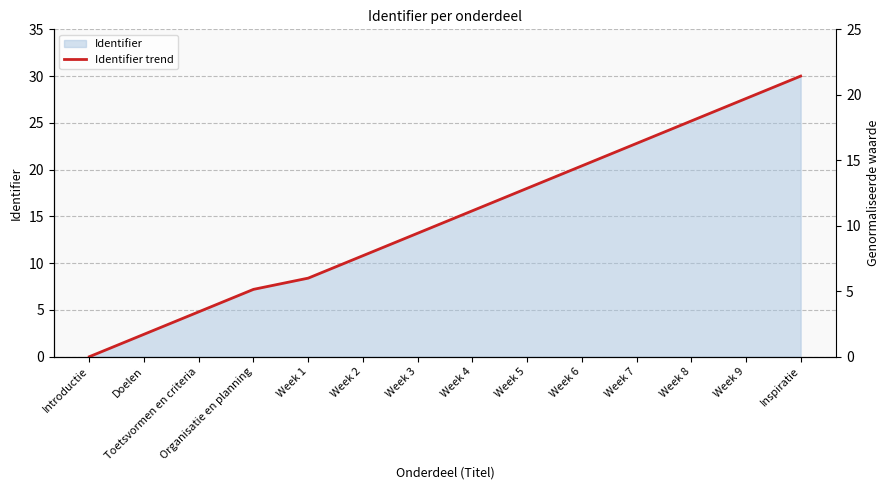

How many positive values are there?

13